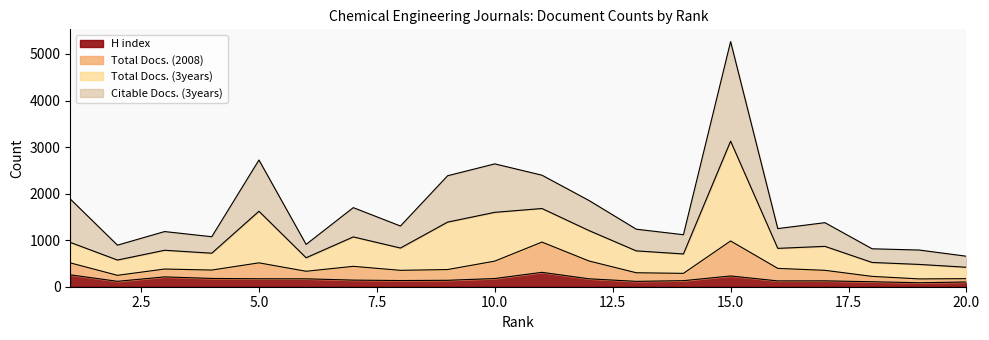

What is the highest value of the H index series?

309